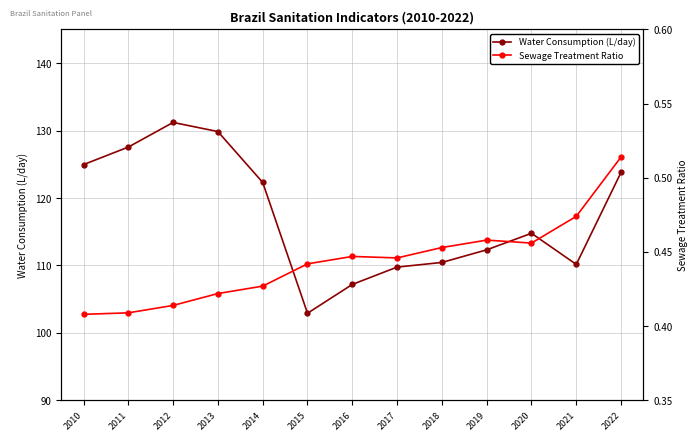

The Water Consumption (L/day) series shows 110.5 at 2018. True or false?

True